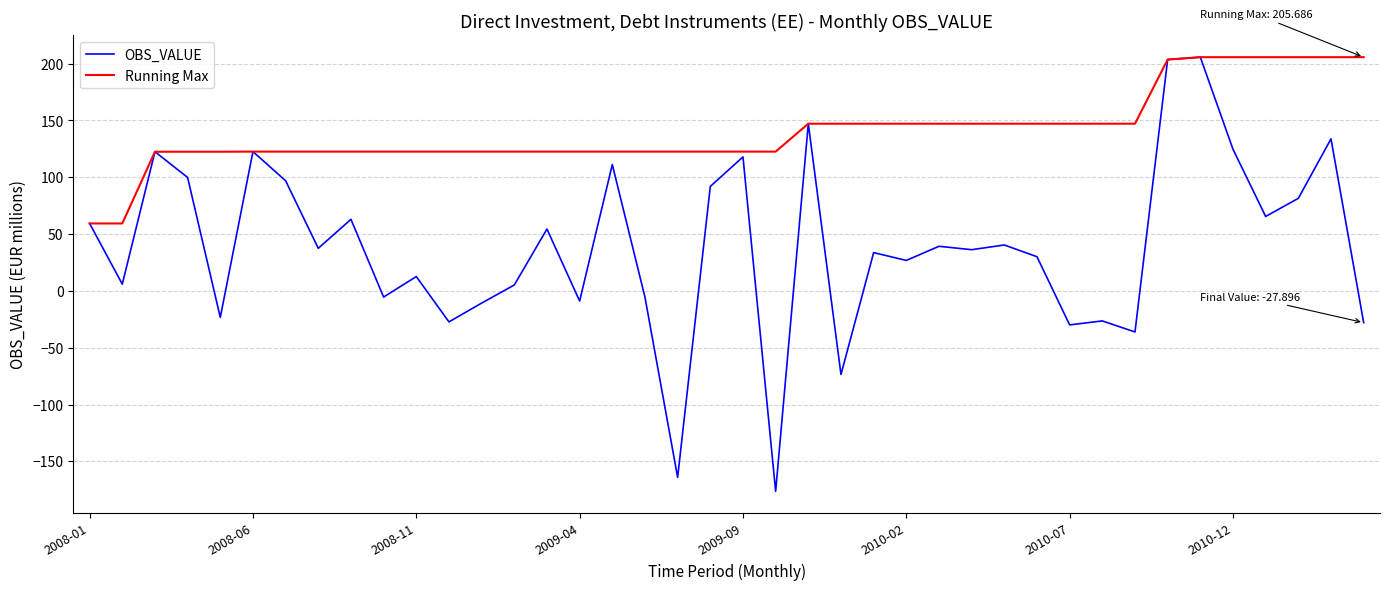

Rank the series by their average value, from lowest to highest.

OBS_VALUE, Running Max